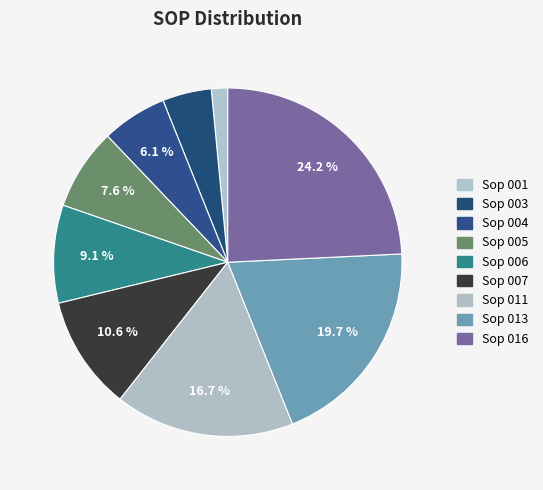

How much of the chart is everything except Sop 001?

98.5%